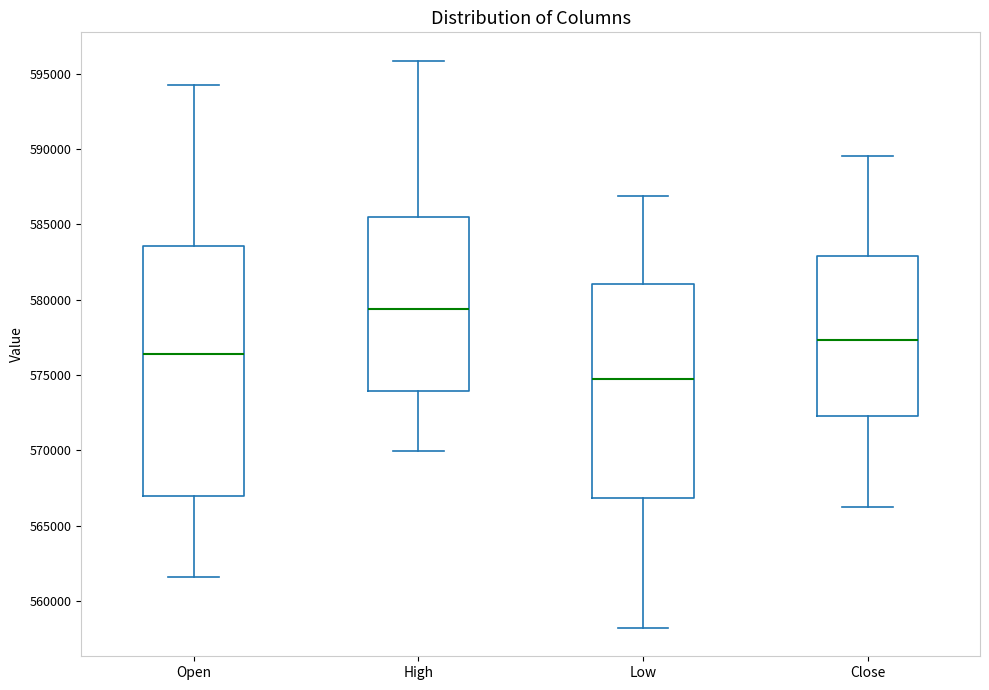

Which box's median line is the highest?

High